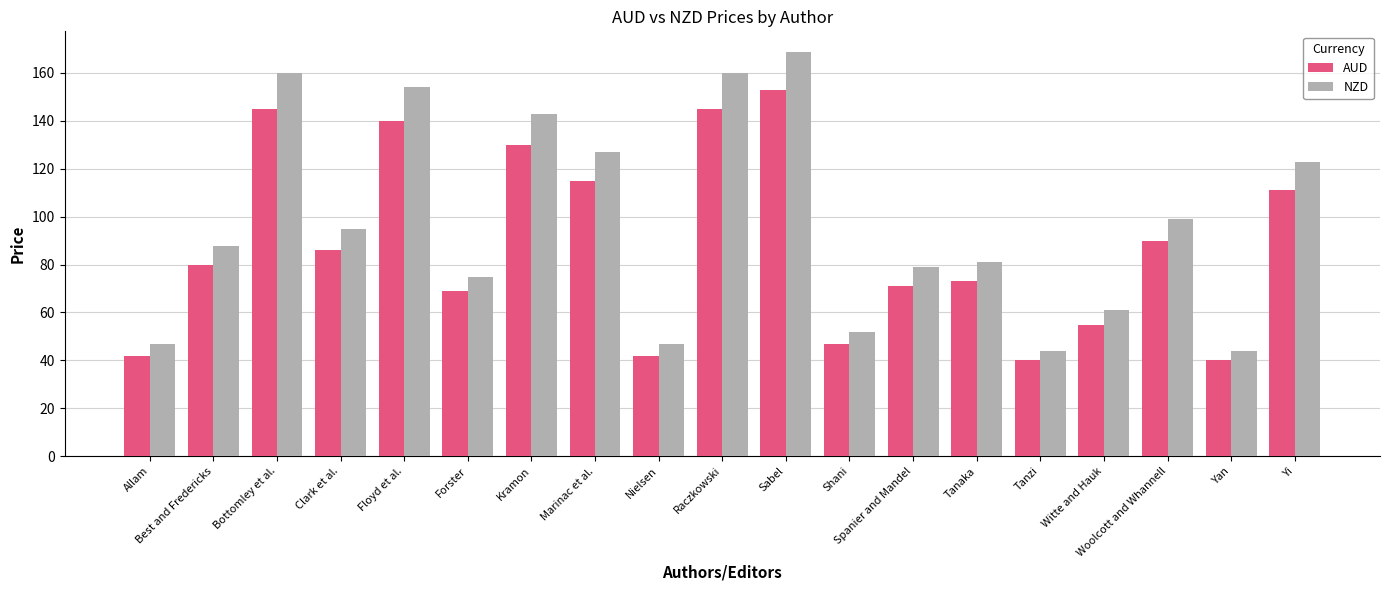

Which label corresponds to the largest value in the chart?

Sabel